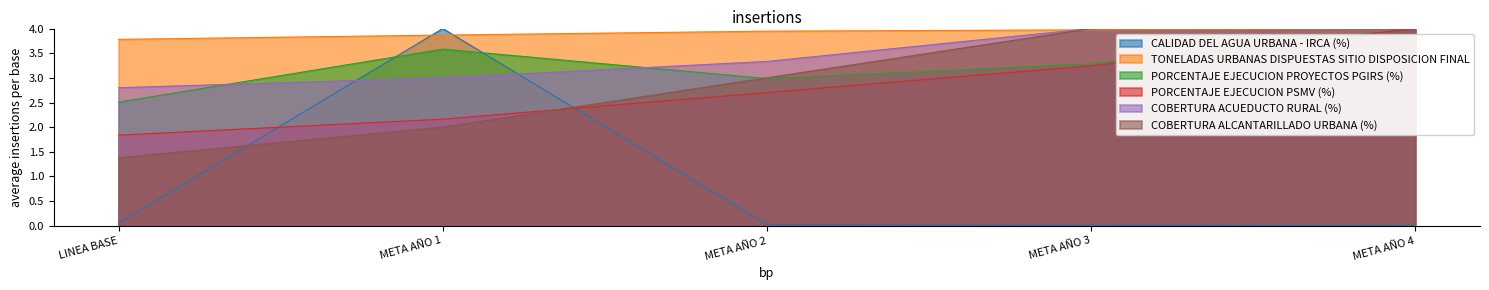

Reading right to left, transcribe all the data shown in this chart.

CALIDAD DEL AGUA URBANA - IRCA (%): 0.0	0.0	0.0	4.0	0.1
TONELADAS URBANAS DISPUESTAS SITIO DISPOSICION FINAL: 4.0	4.0	3.9	3.9	3.8
PORCENTAJE EJECUCION PROYECTOS PGIRS (%): 4.0	3.3	3.0	3.6	2.5
PORCENTAJE EJECUCION PSMV (%): 4.0	3.2	2.7	2.2	1.8
COBERTURA ACUEDUCTO RURAL (%): 4.0	4.0	3.3	3.0	2.8
COBERTURA ALCANTARILLADO URBANA (%): 4.0	4.0	3.0	2.0	1.4